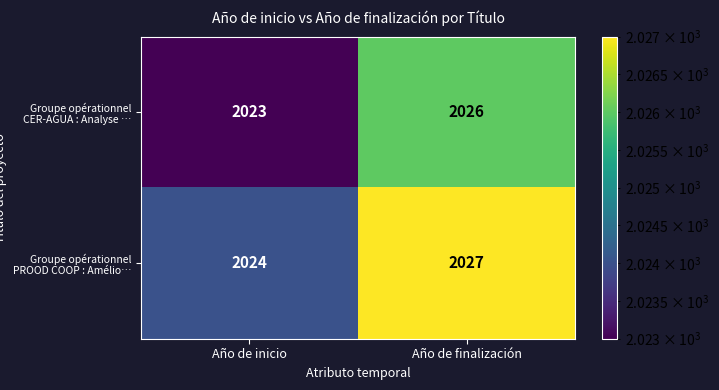

Where is Groupe opérationnel PROOD COOP : Amélio… nearest to the value 2025?

Año de inicio